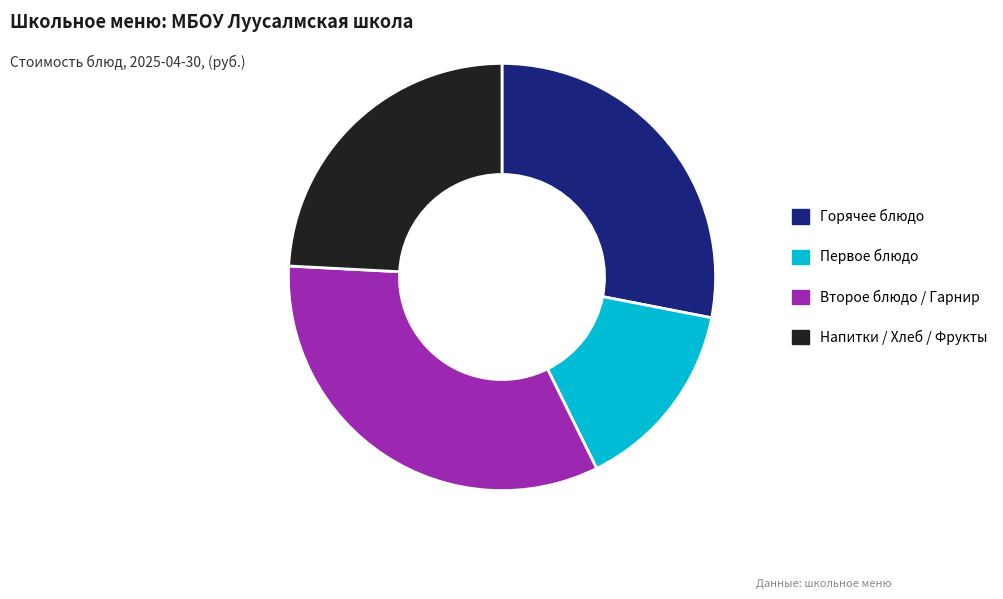

What is the largest slice in the pie chart?

Второе блюдо / Гарнир